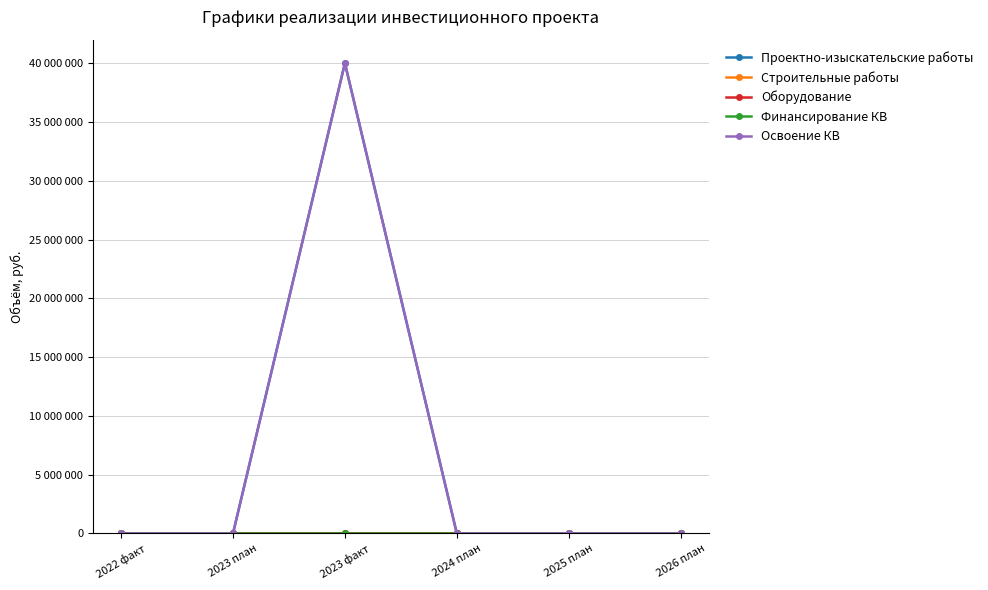

Does the chart have visible grid lines?

Yes